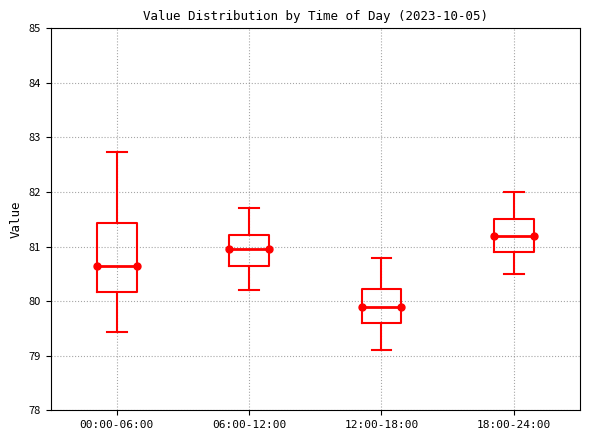

Reading left to right, transcribe this box plot: for each box, give where its median line is, the range the box spans, and where its two whiskers end, as read against the y-axis. The values are not printed on the chart, so give them approximately, as read against the axis.

00:00-06:00: median 80.7, box 80.2 to 81.4, whiskers 79.4 to 82.7
06:00-12:00: median 81.0, box 80.6 to 81.2, whiskers 80.2 to 81.7
12:00-18:00: median 79.9, box 79.6 to 80.2, whiskers 79.1 to 80.8
18:00-24:00: median 81.2, box 80.9 to 81.5, whiskers 80.5 to 82.0